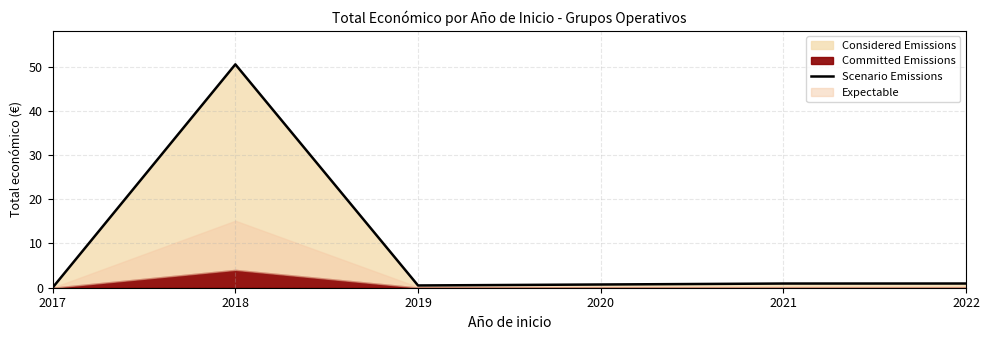

The Scenario Emissions series shows 0.5 at 2019. True or false?

True